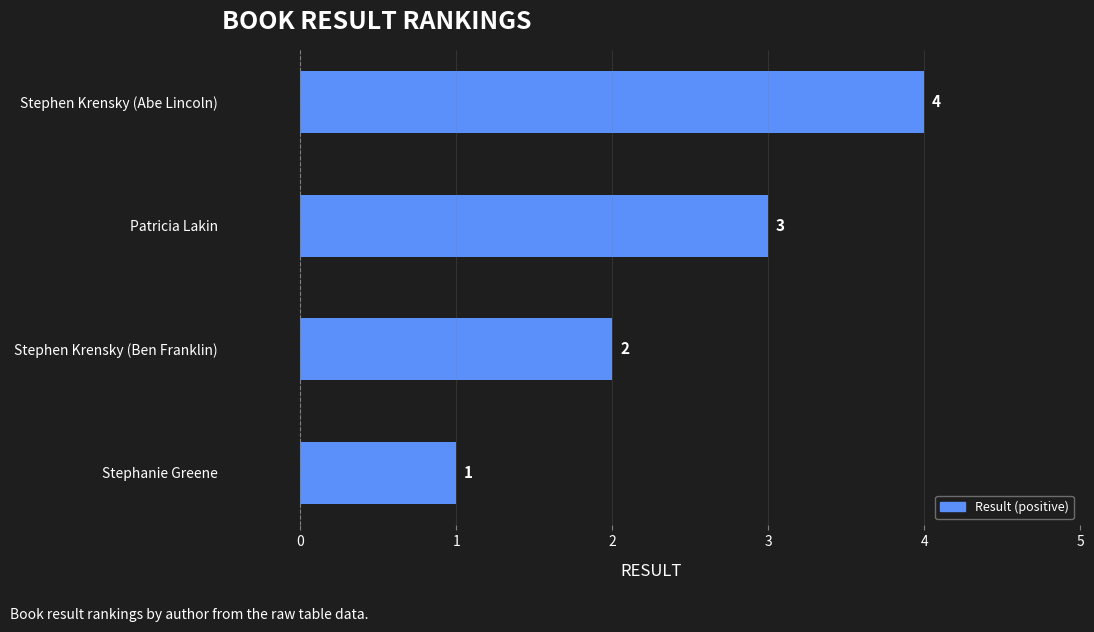

Count the values in the range 2 to 4.

3